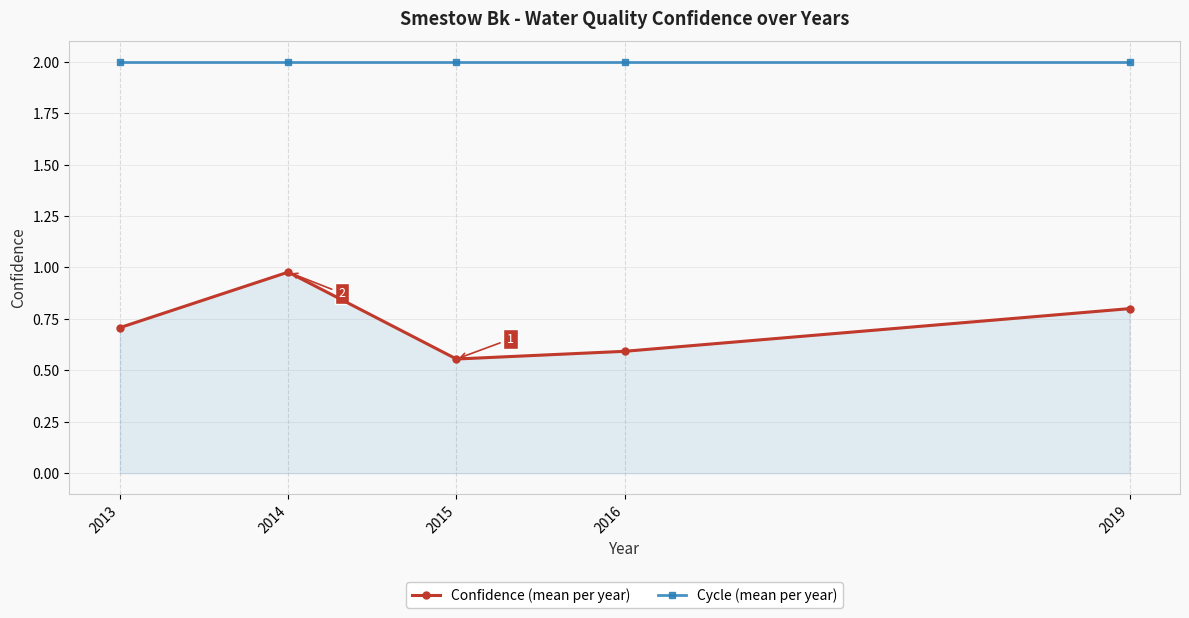

What is the value of the Confidence (mean per year) point at the 5th from the left?

0.8